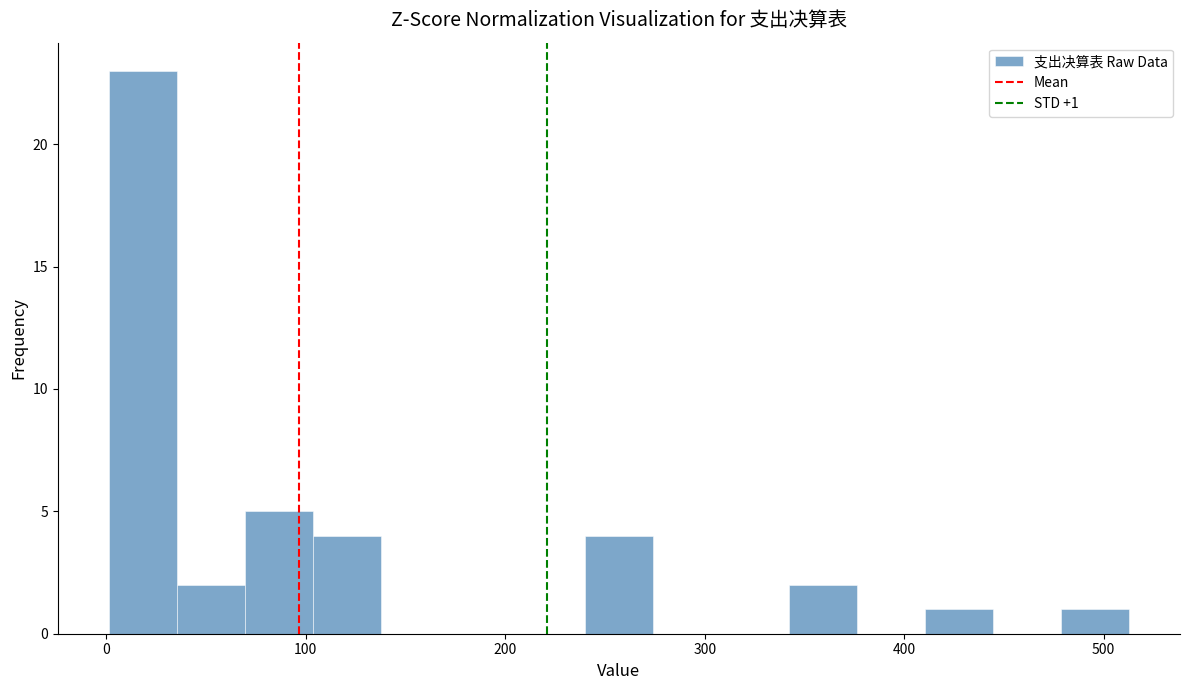

Around what value on the x-axis is the tallest bar? Give the approximate position of its centre, as read against the axis.

20